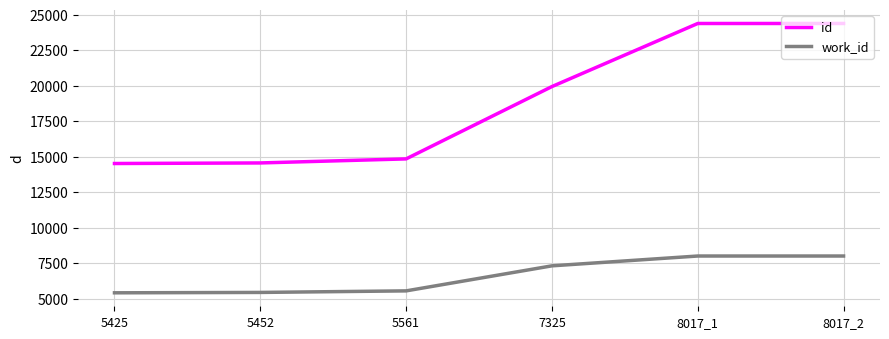

What is the highest value of the work_id series?

8017